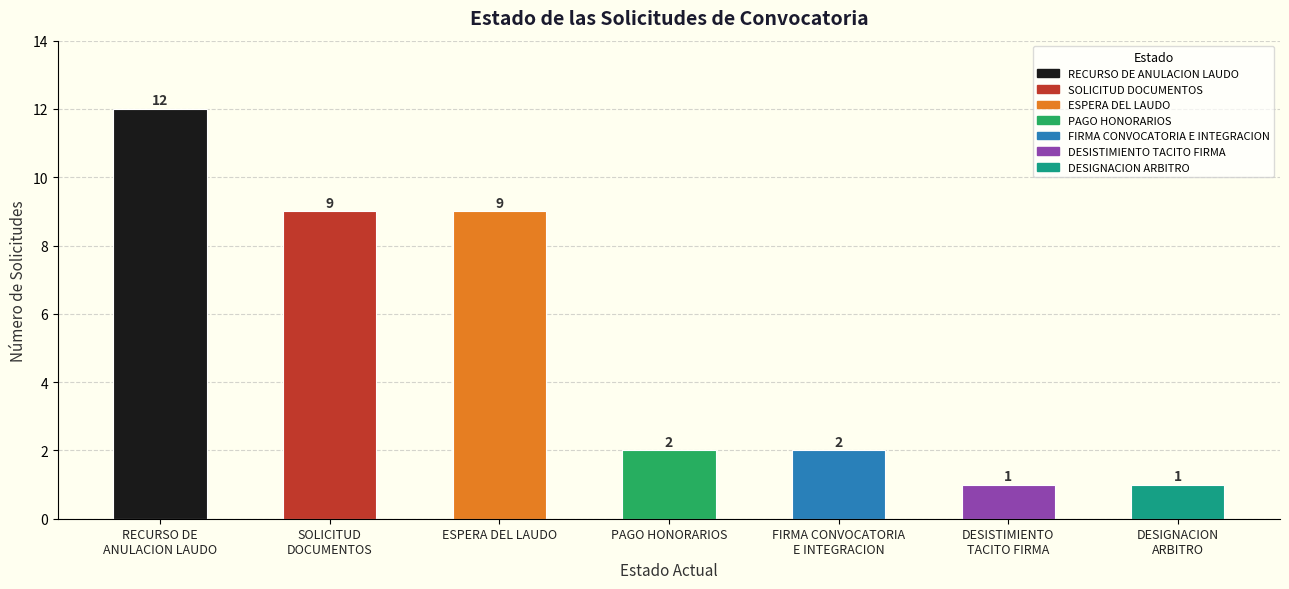

Which category has the highest value across all series?

RECURSO DE
ANULACION LAUDO